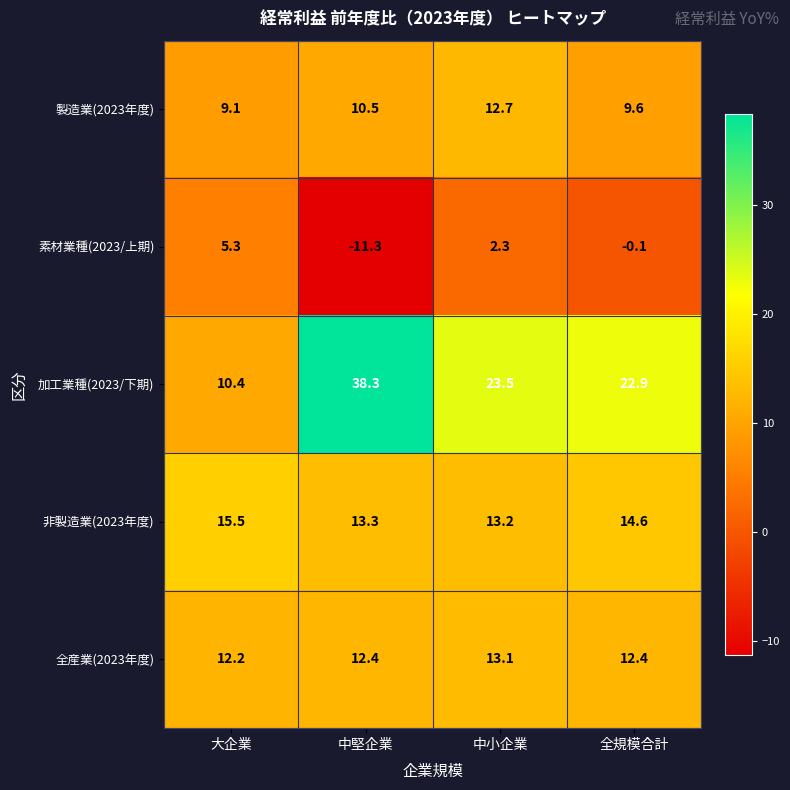

Between 大企業 and 中堅企業, which series saw the biggest shift?

加工業種(2023/下期)